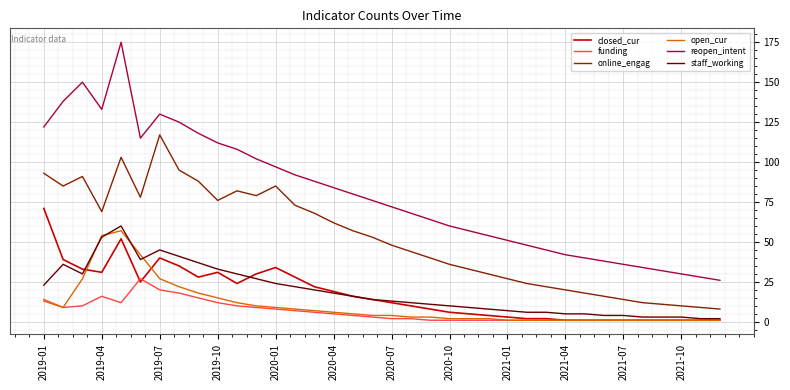

Which series has the largest total across all categories?

reopen_intent